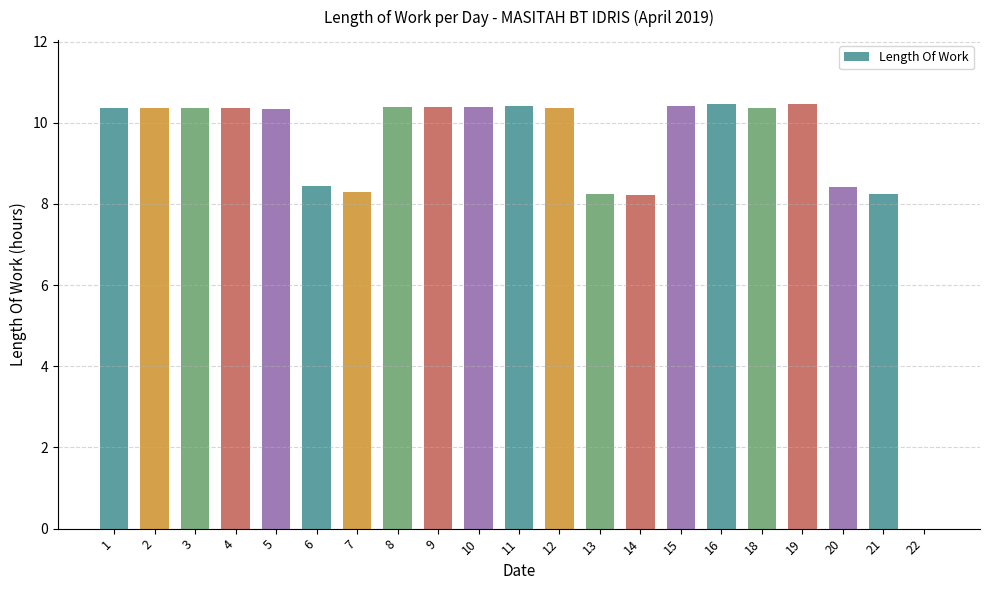

What is the maximum value shown in the chart?

10.5